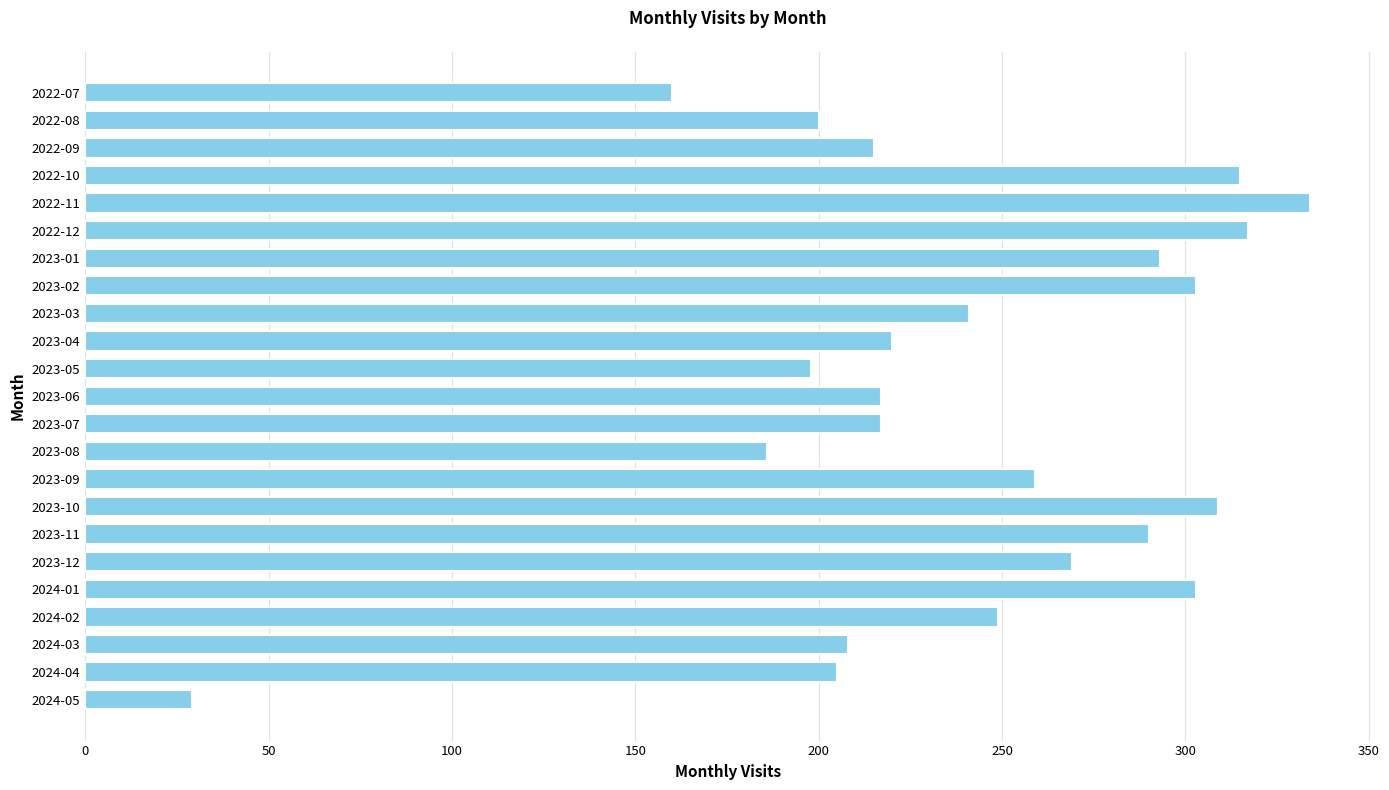

What is the difference between the maximum and minimum values?

305